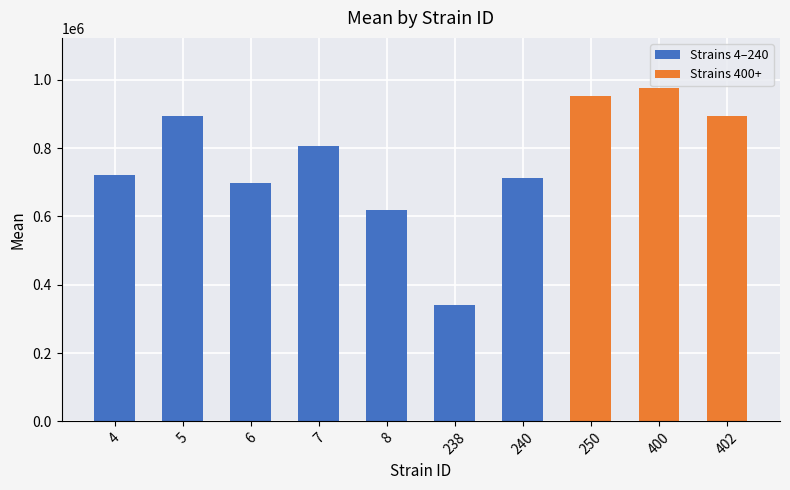

What is the change in value from 7 to 240?

-94057.8